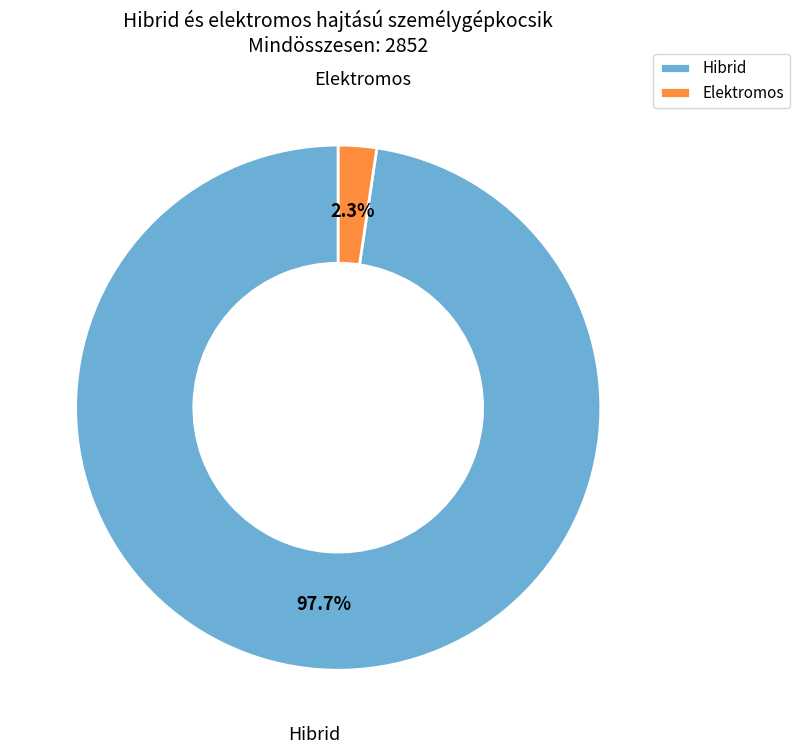

Is the sum of Hibrid and Elektromos greater than half?

Yes